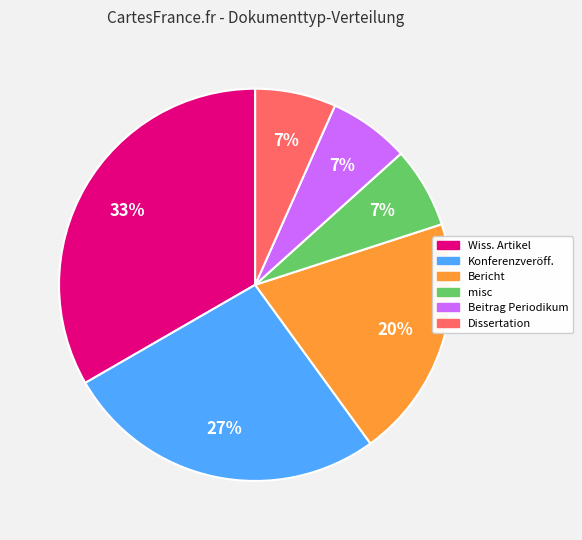

Is there a majority slice in this chart?

No